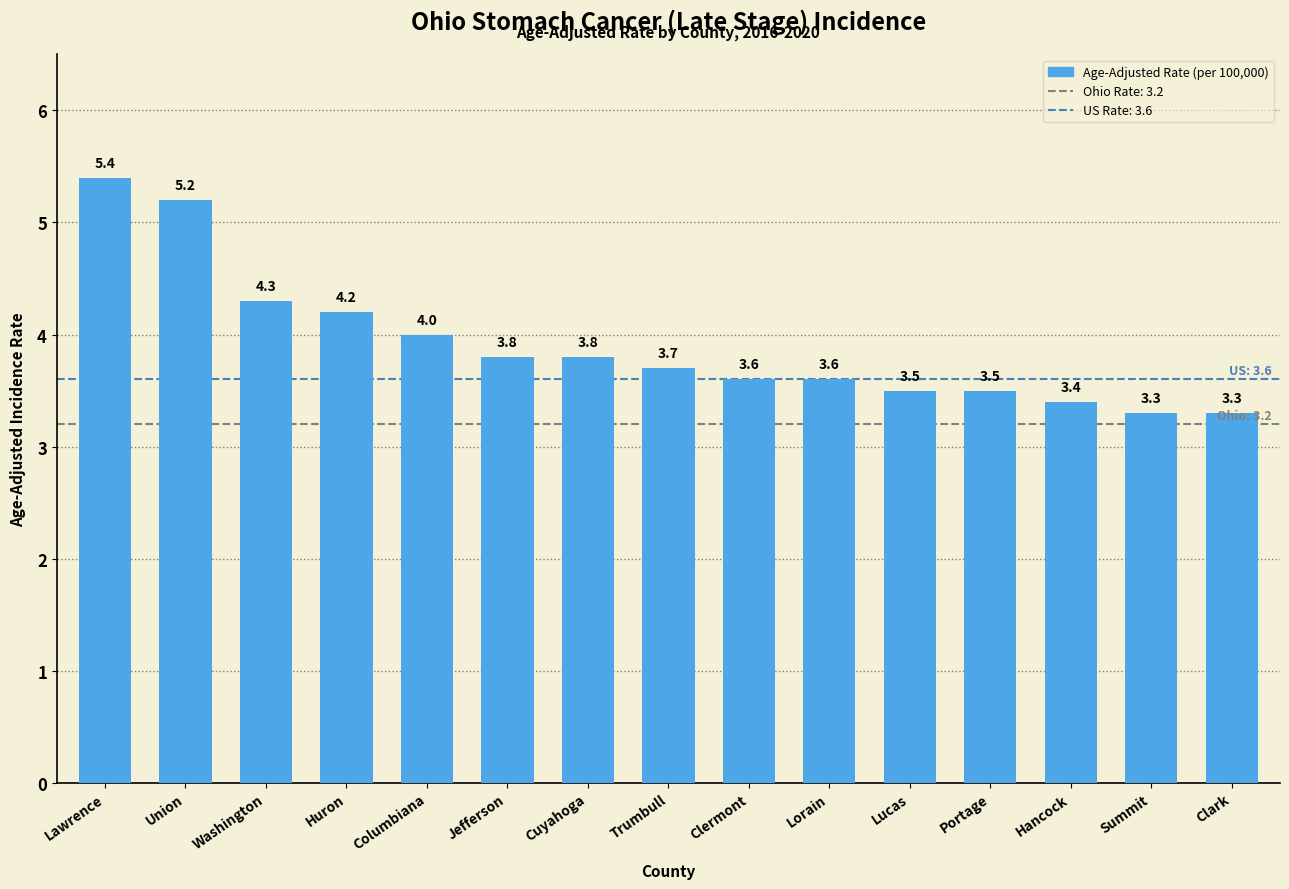

What is the maximum value shown in the chart?

5.4